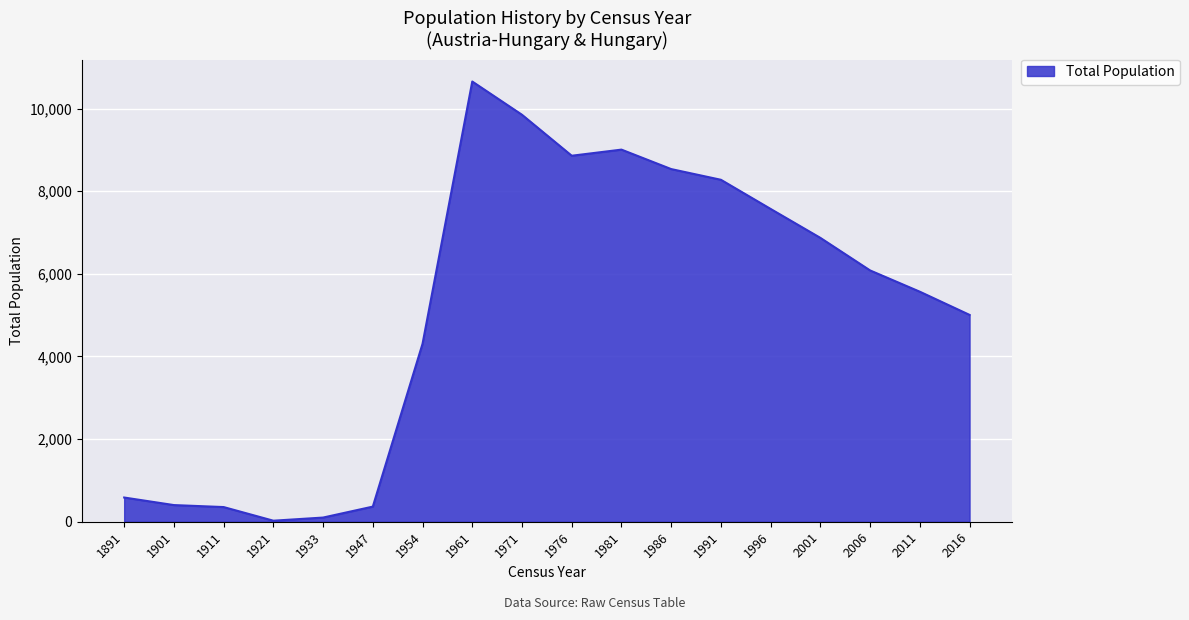

Approximately how many times larger is the value at 1901 compared to 1921?

16.1